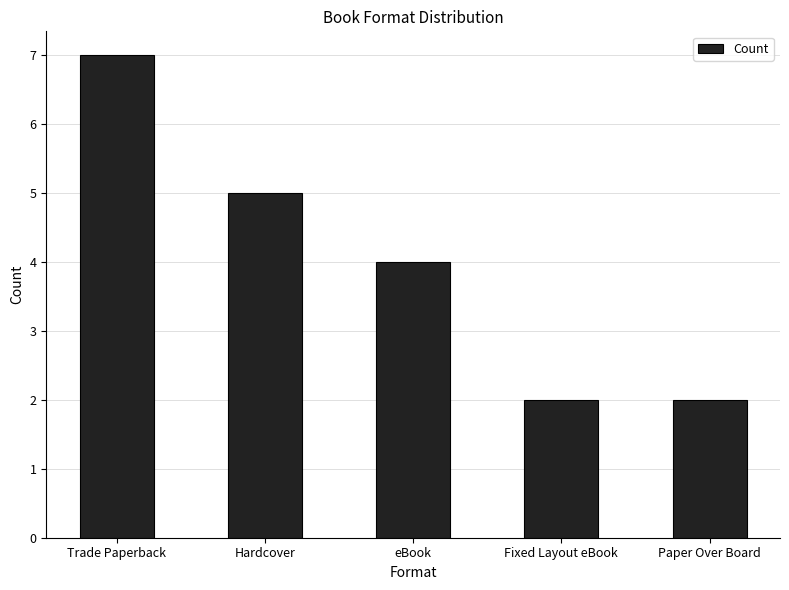

Reading right to left, what are all the values shown in this chart?

2	2	4	5	7